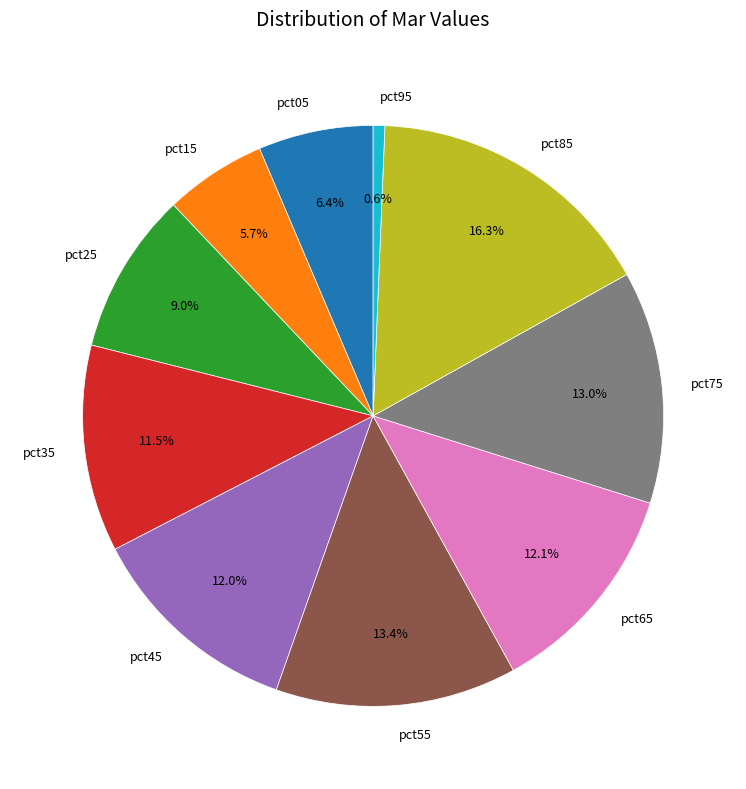

What percentage is NOT represented by pct45?

88.0%